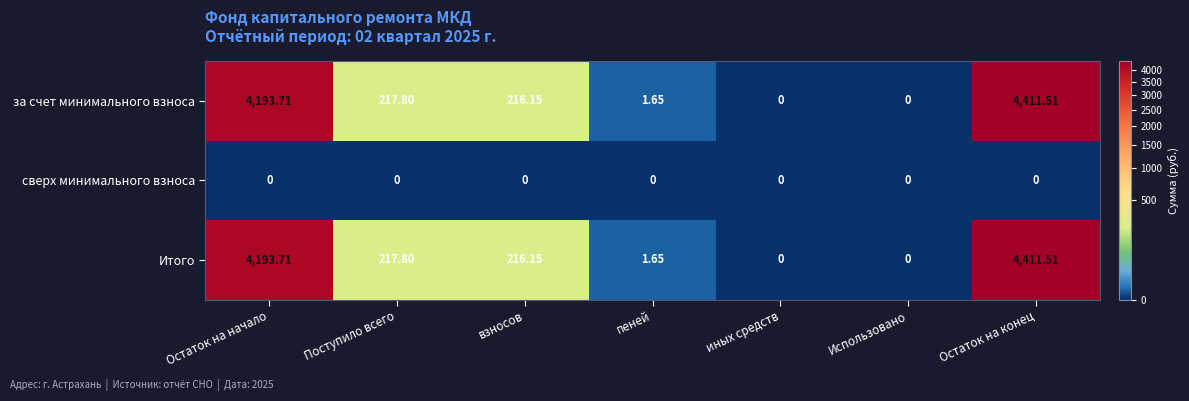

Is the value of сверх минимального взноса at Поступило всего greater than the value of Итого at Поступило всего?

No